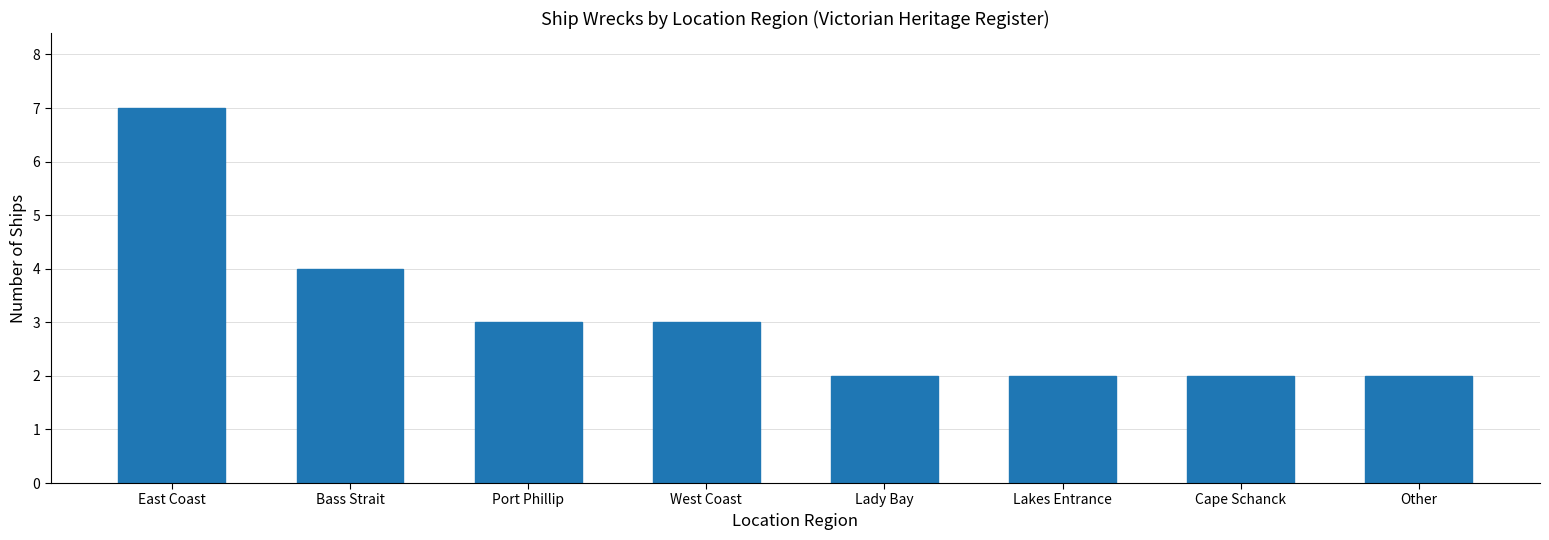

At which label does the data first exceed 3?

East Coast